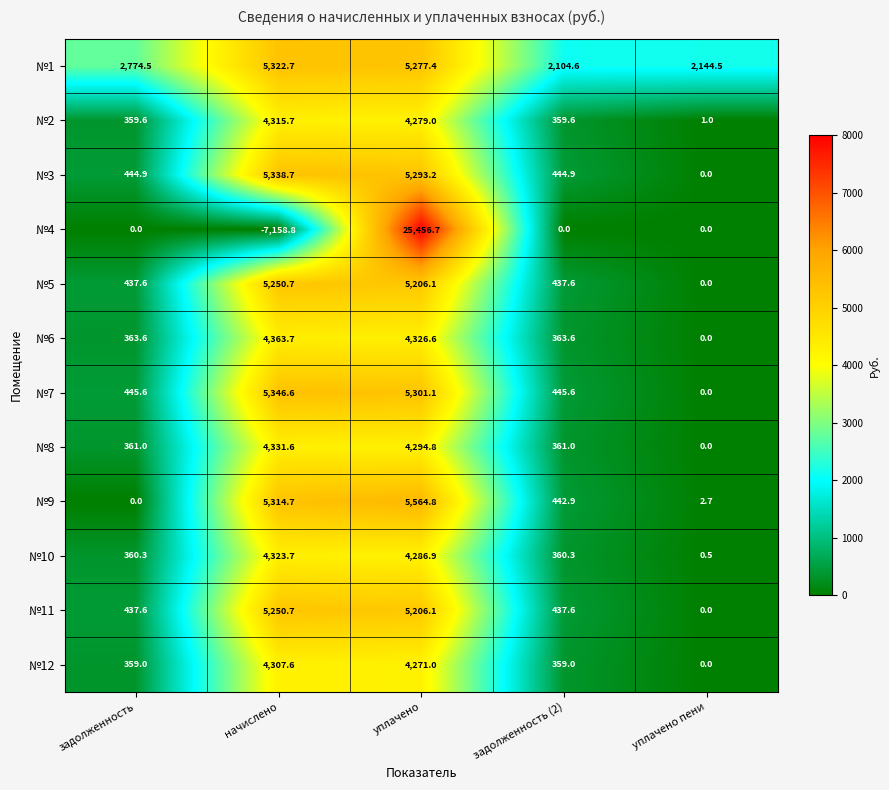

The №7 series shows 0.0 at уплачено пени. True or false?

True